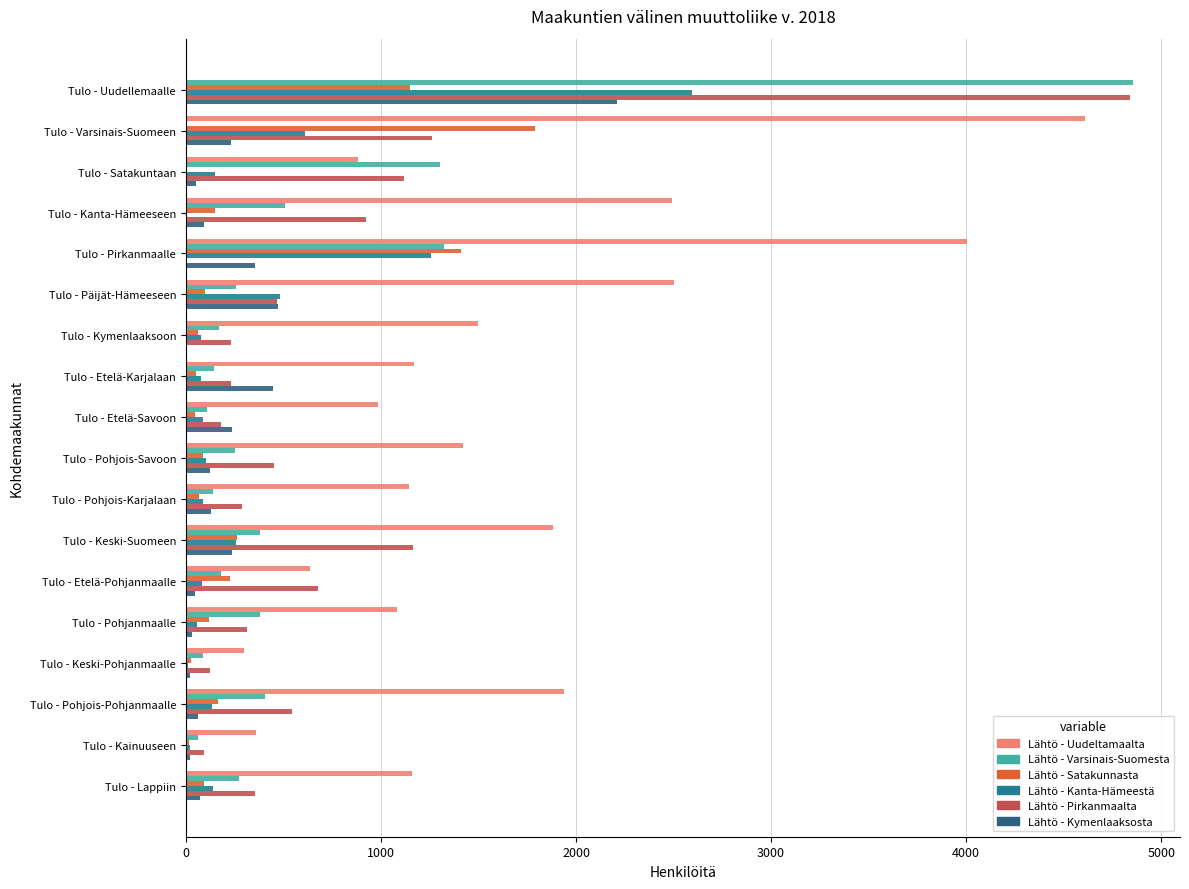

How many positive values does the Lähtö - Pirkanmaalta series have?

17